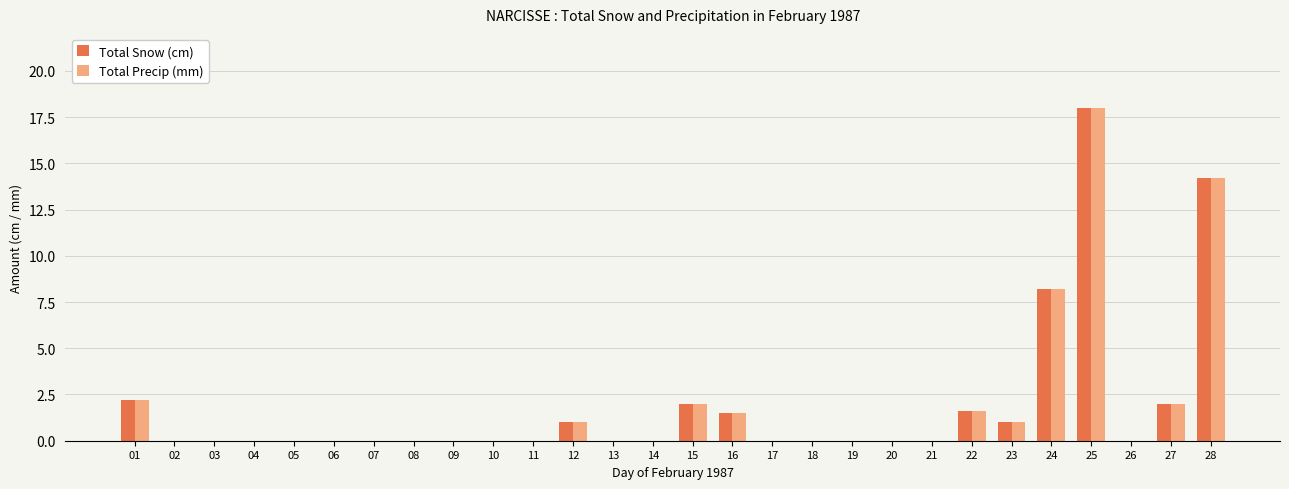

The Total Snow (cm) series shows 2.2 at 01. True or false?

True